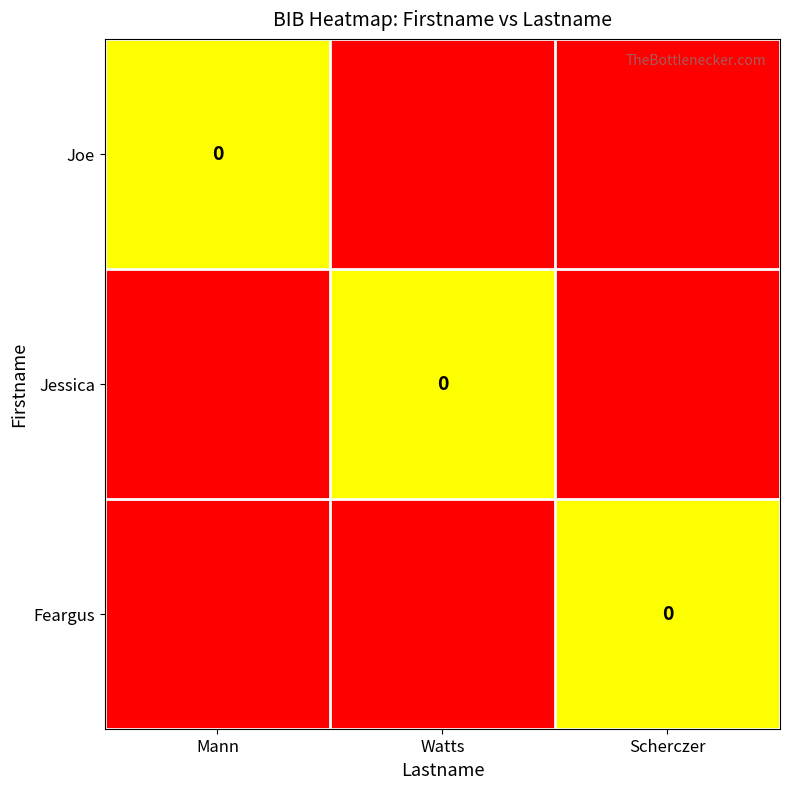

True or false: Joe has a value of -0.3 at Mann.

False